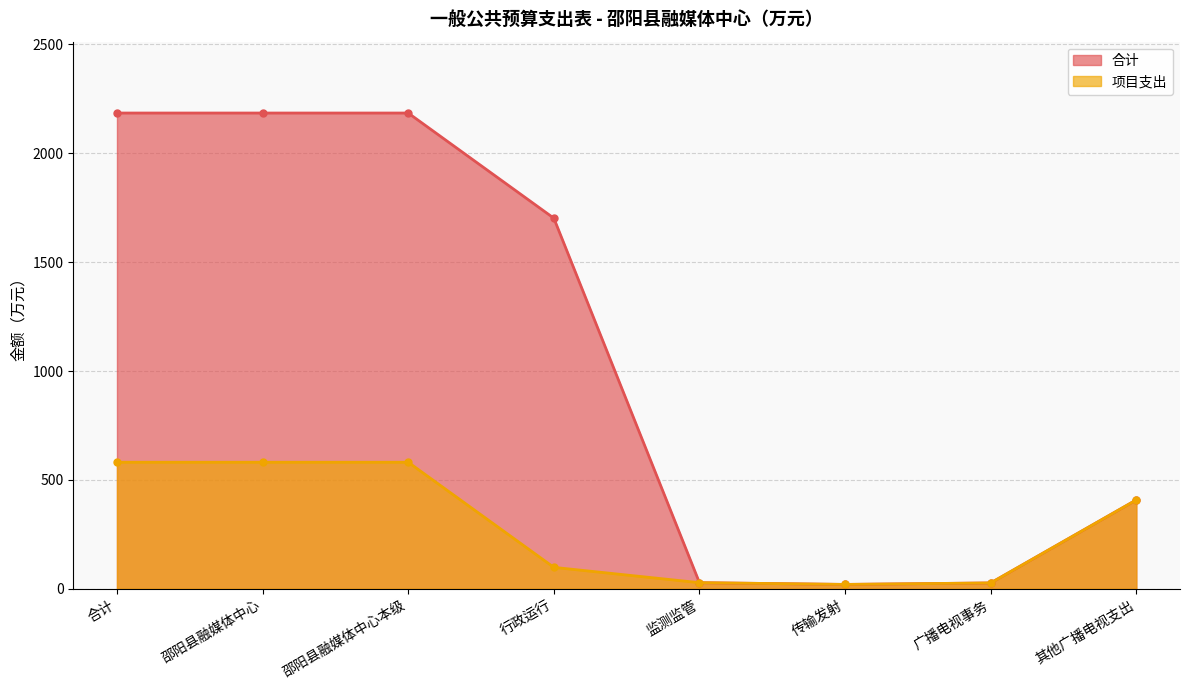

How many interior local valleys does the 项目支出 series have?

1